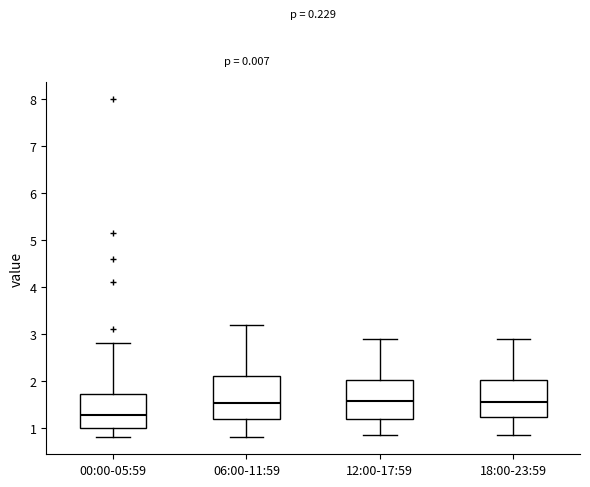

Reading left to right, read every box against the y-axis: the position of its median line, the range the box covers, and the ends of its whiskers. The values are not printed on the chart, so give them approximately, as read against the axis.

00:00-05:59: median 1.3, box 1.0 to 1.7, whiskers 0.8 to 2.8
06:00-11:59: median 1.5, box 1.2 to 2.1, whiskers 0.8 to 3.2
12:00-17:59: median 1.6, box 1.2 to 2.0, whiskers 0.9 to 2.9
18:00-23:59: median 1.6, box 1.2 to 2.0, whiskers 0.9 to 2.9